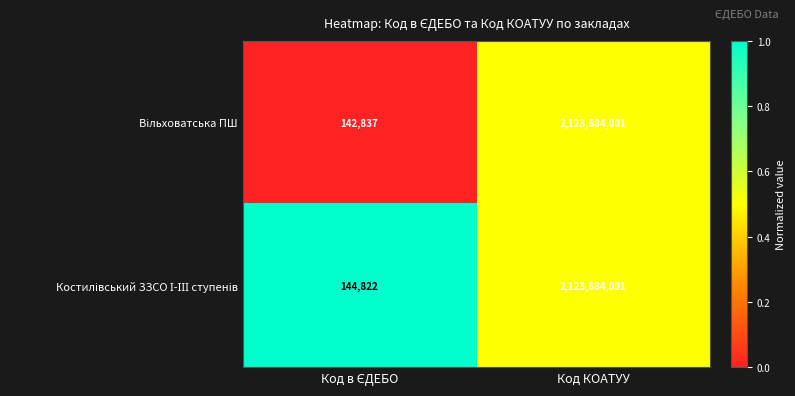

Which category has the highest value across all series?

Код КОАТУУ